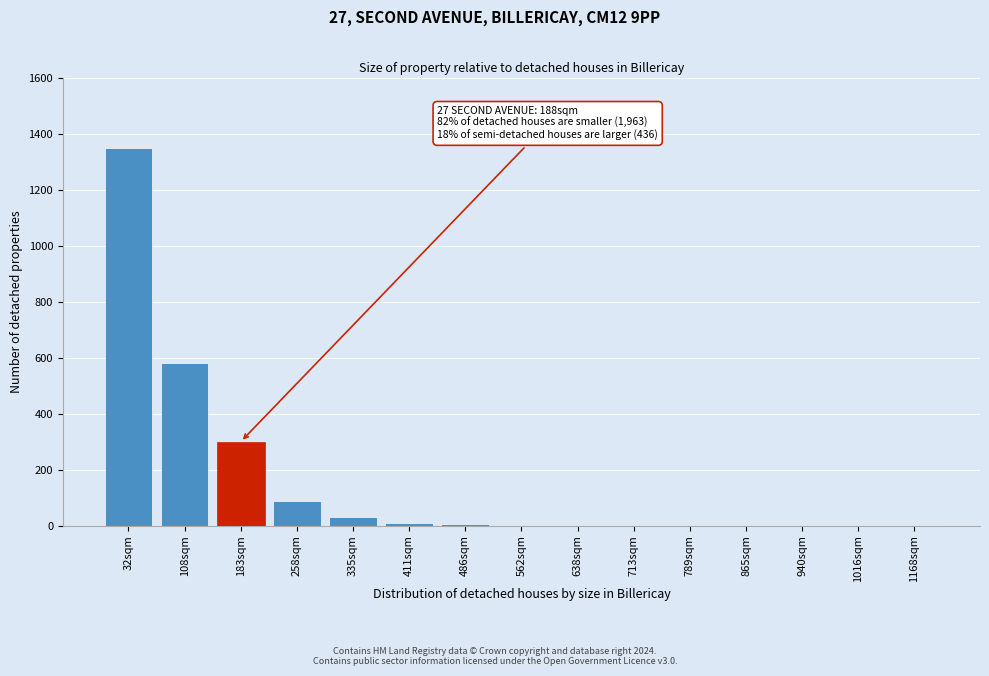

What is the greatest value displayed?

1350